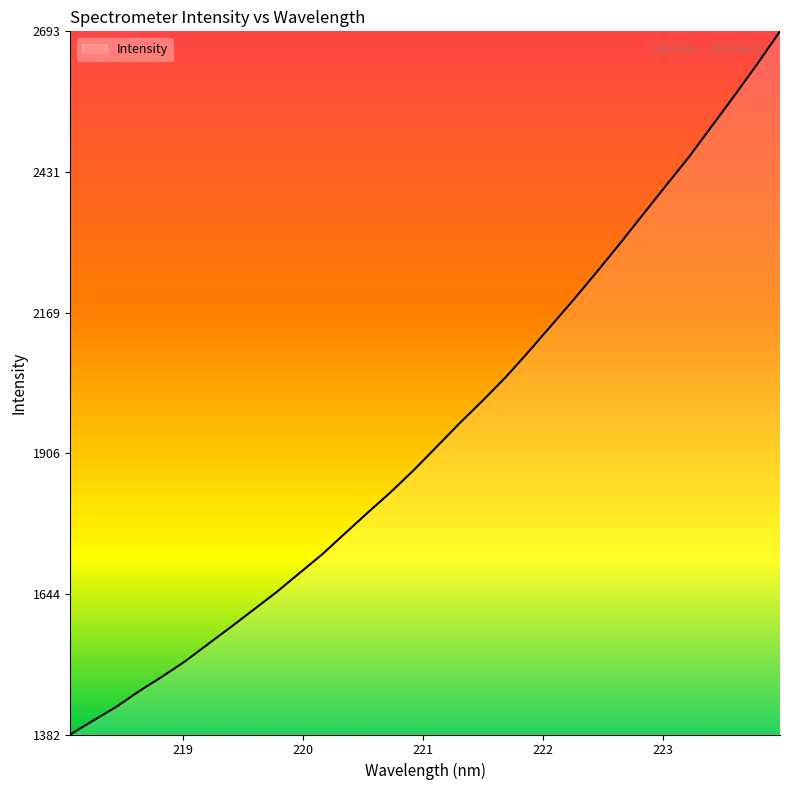

What is the difference between the maximum and minimum values?

1311.7